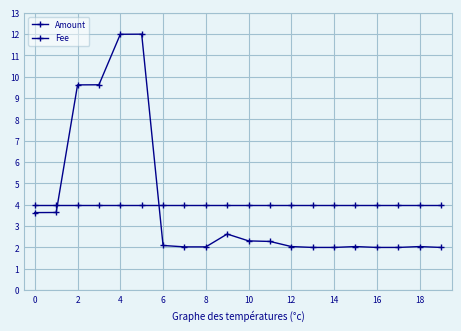

Reading left to right, extract all data points from this chart.

Amount: 3.6	3.6	9.6	9.6	12.0	12.0	2.1	2.0	2.0	2.6	2.3	2.3	2.0	2.0	2.0	2.0	2.0	2.0	2.0	2.0
Fee: 4.0	4.0	4.0	4.0	4.0	4.0	4.0	4.0	4.0	4.0	4.0	4.0	4.0	4.0	4.0	4.0	4.0	4.0	4.0	4.0